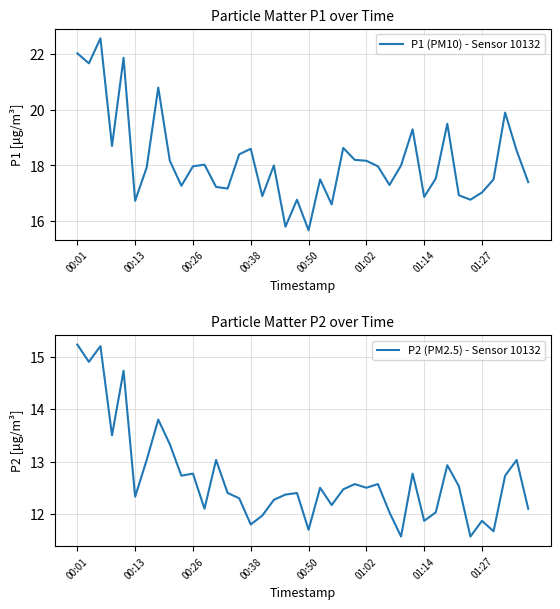

How many series are shown in this chart?

2